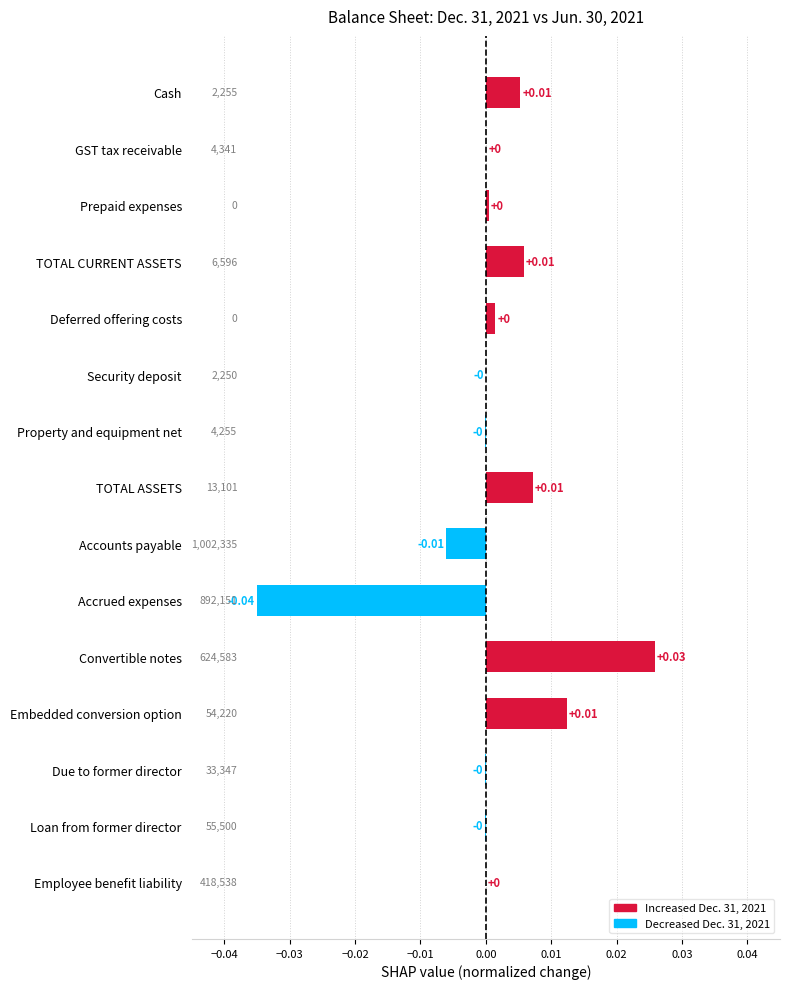

Are the bars grouped side by side (vs. stacked)?

No